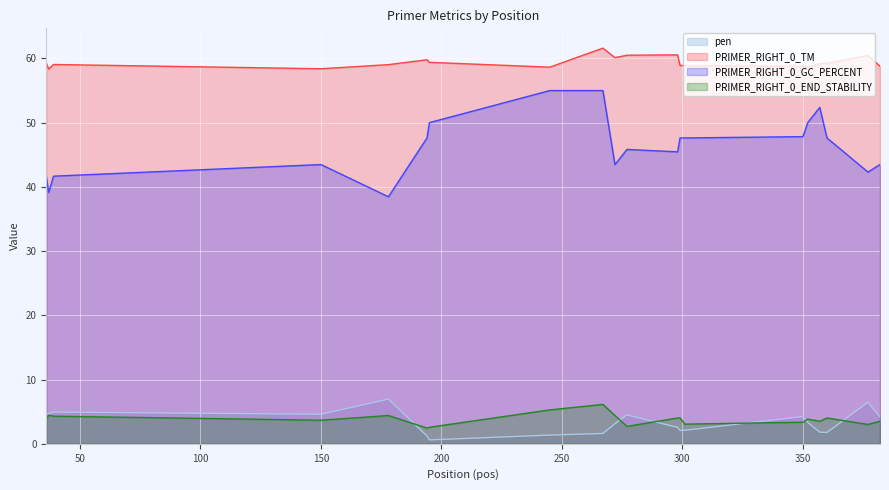

What is the difference between the PRIMER_RIGHT_0_END_STABILITY values at 357 and 377?

0.5